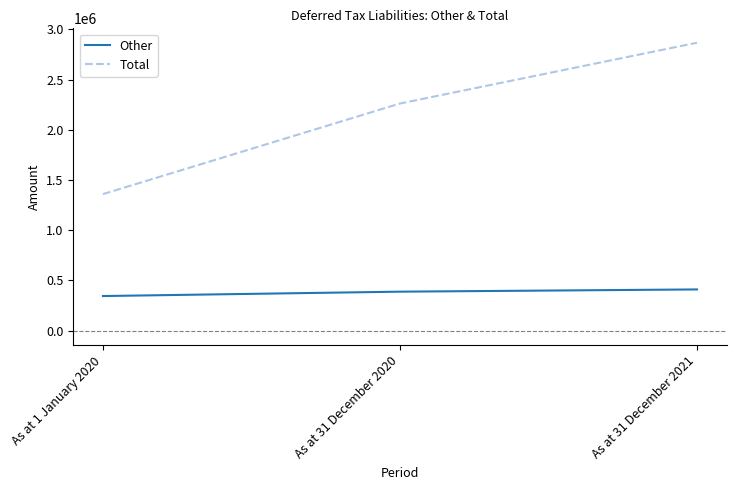

Read the Other value at As at 31 December 2021, to the nearest 100.

410400